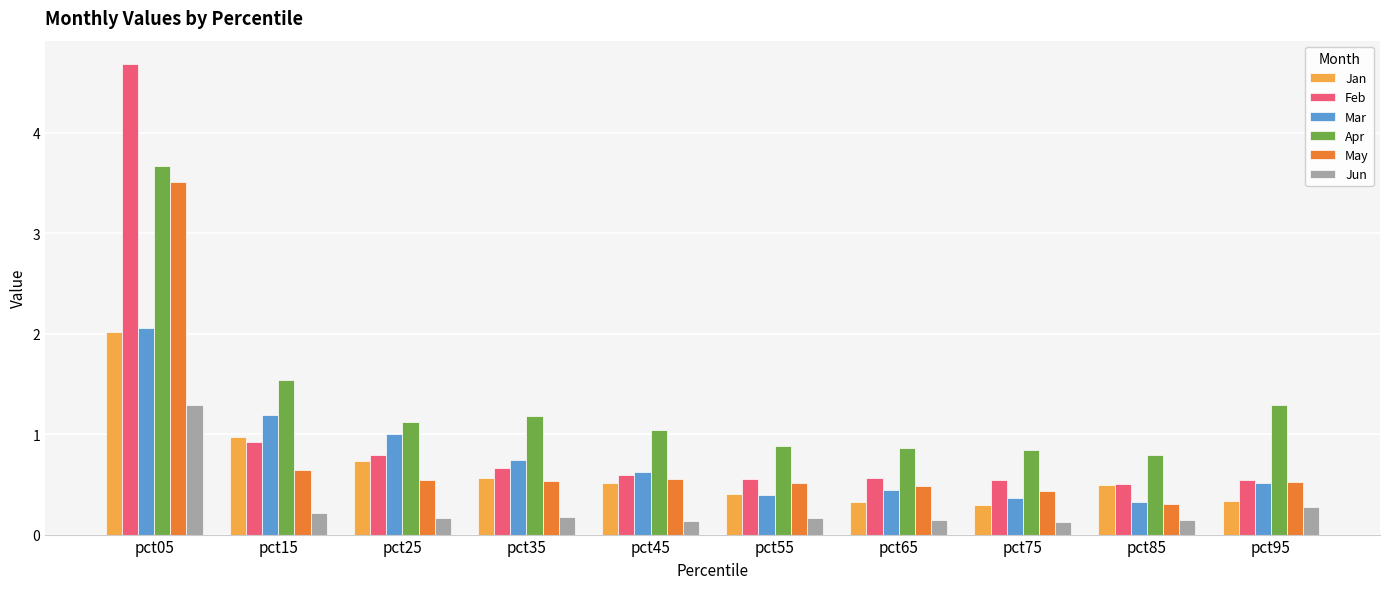

How many distinct data groups are displayed?

6